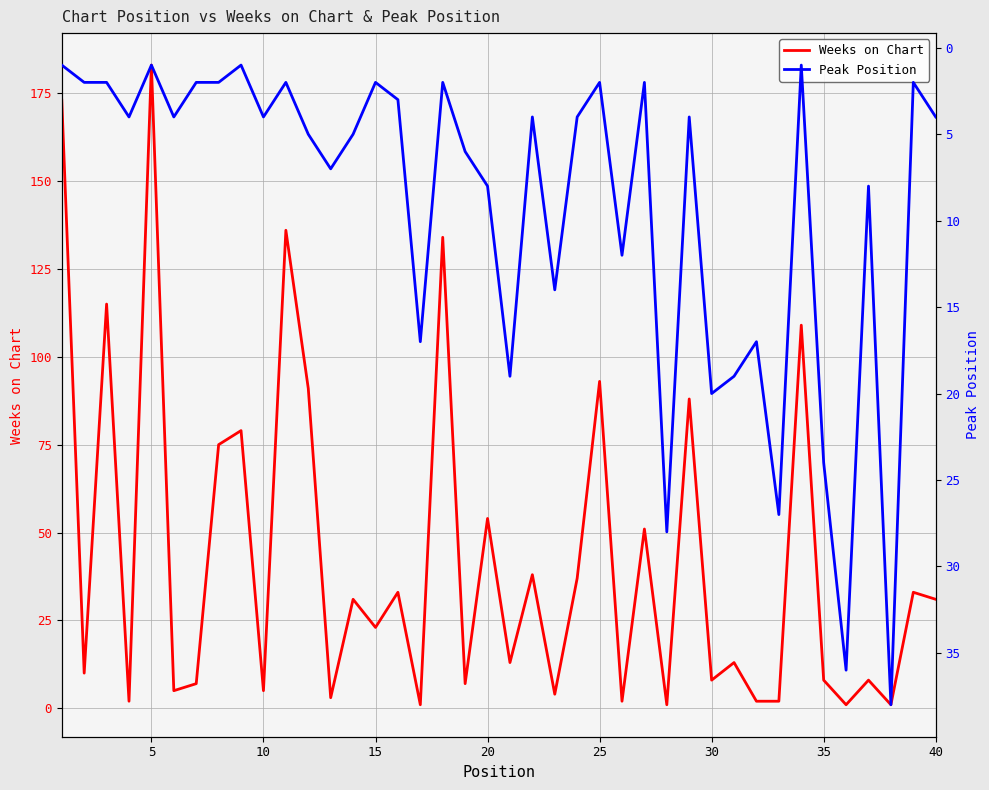

Does the chart have visible grid lines?

Yes